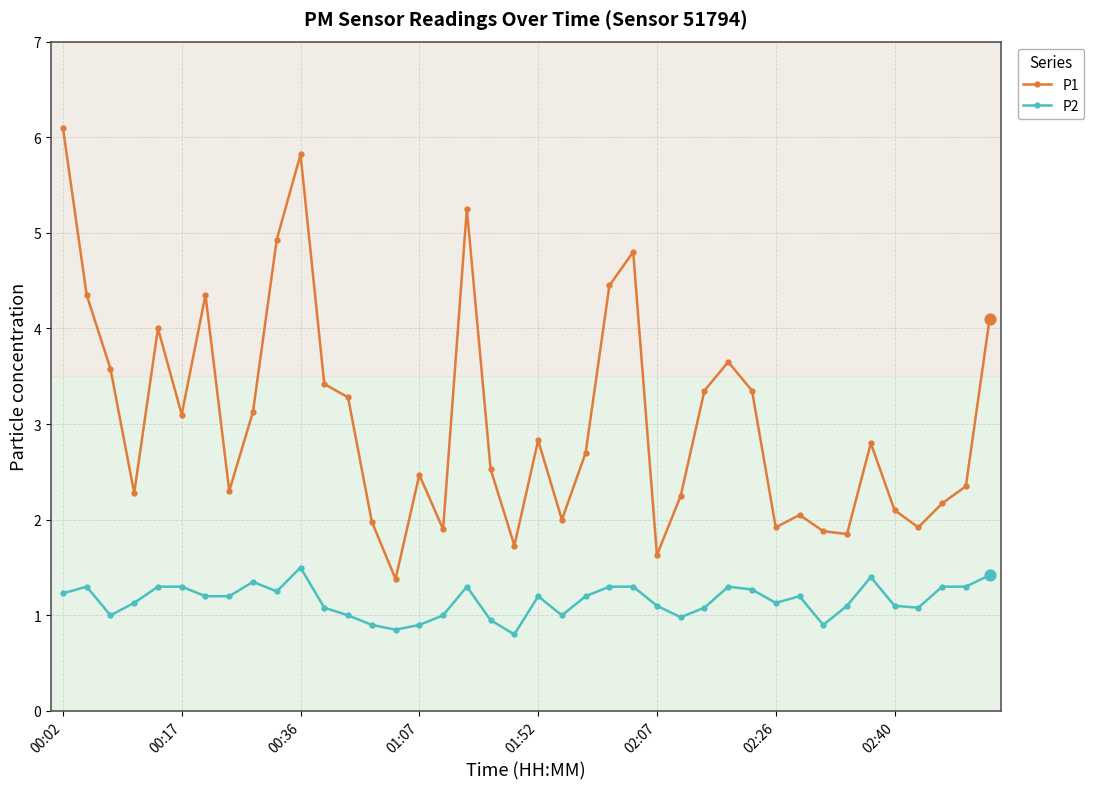

Which series has the largest total across all categories?

P1